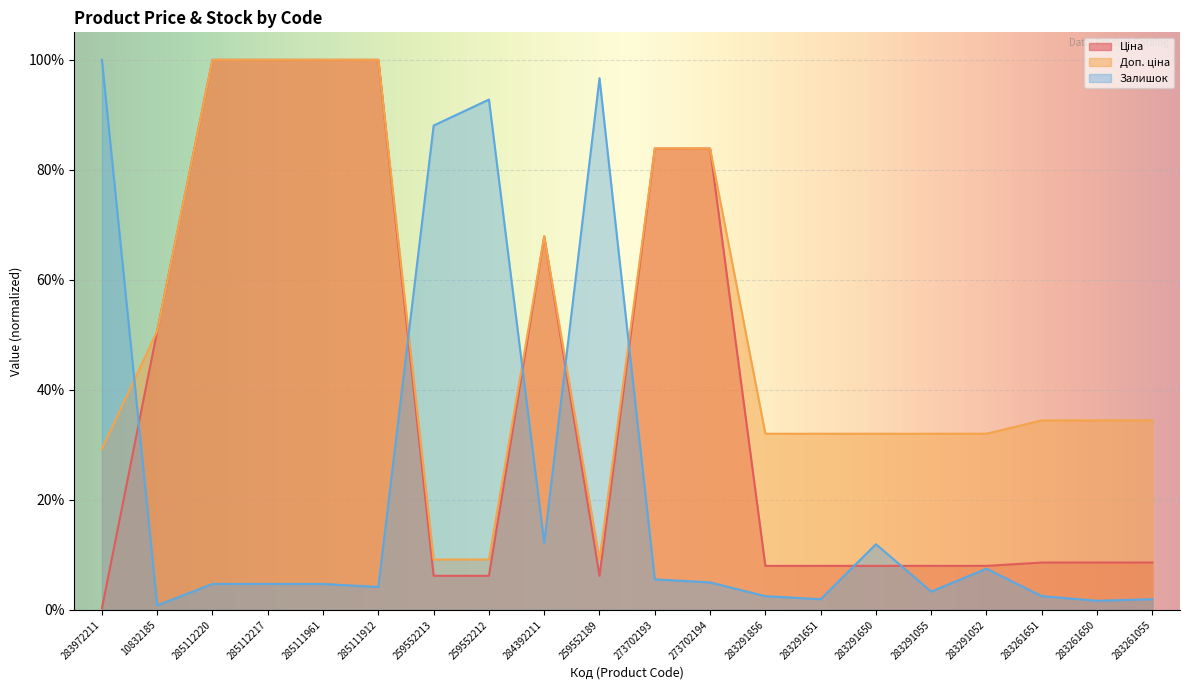

Rank the series by their average value, from lowest to highest.

Залишок, Ціна, Доп. ціна